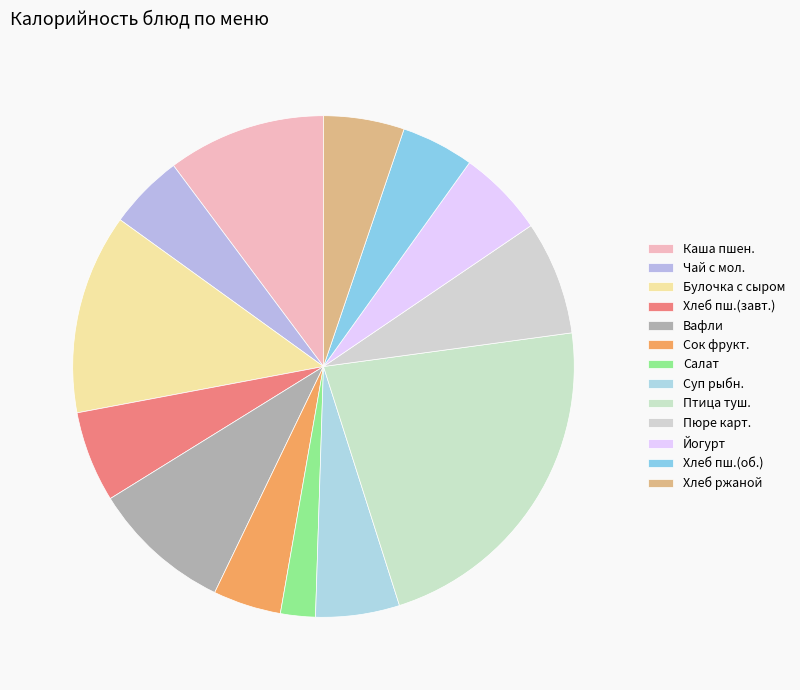

Is there a majority slice in this chart?

No